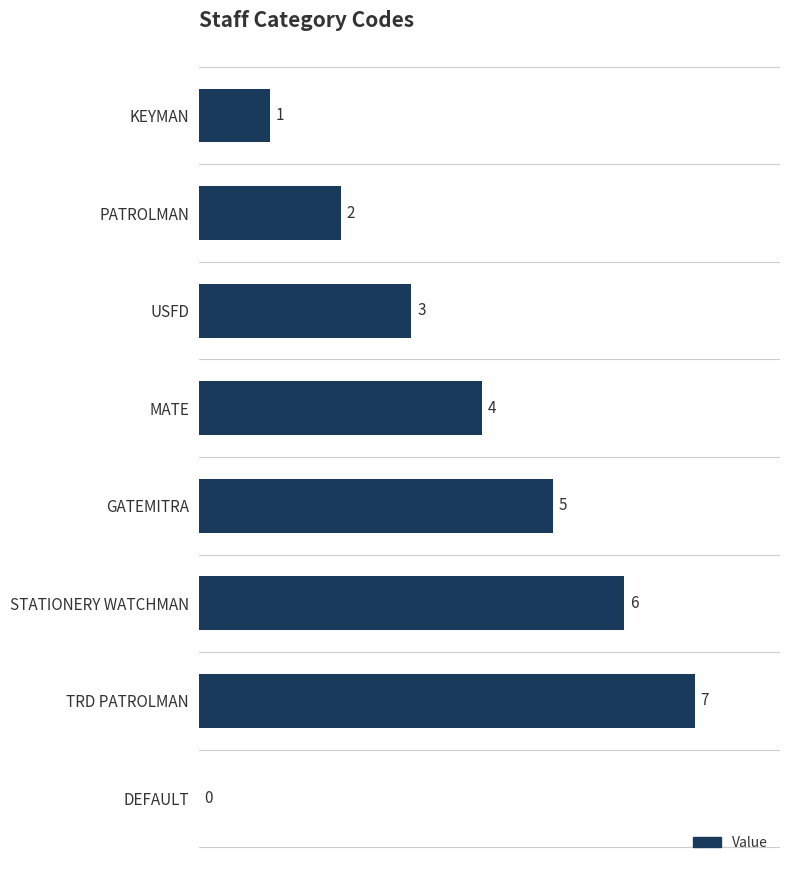

Approximately how many times larger is the value at USFD compared to STATIONERY WATCHMAN?

0.5